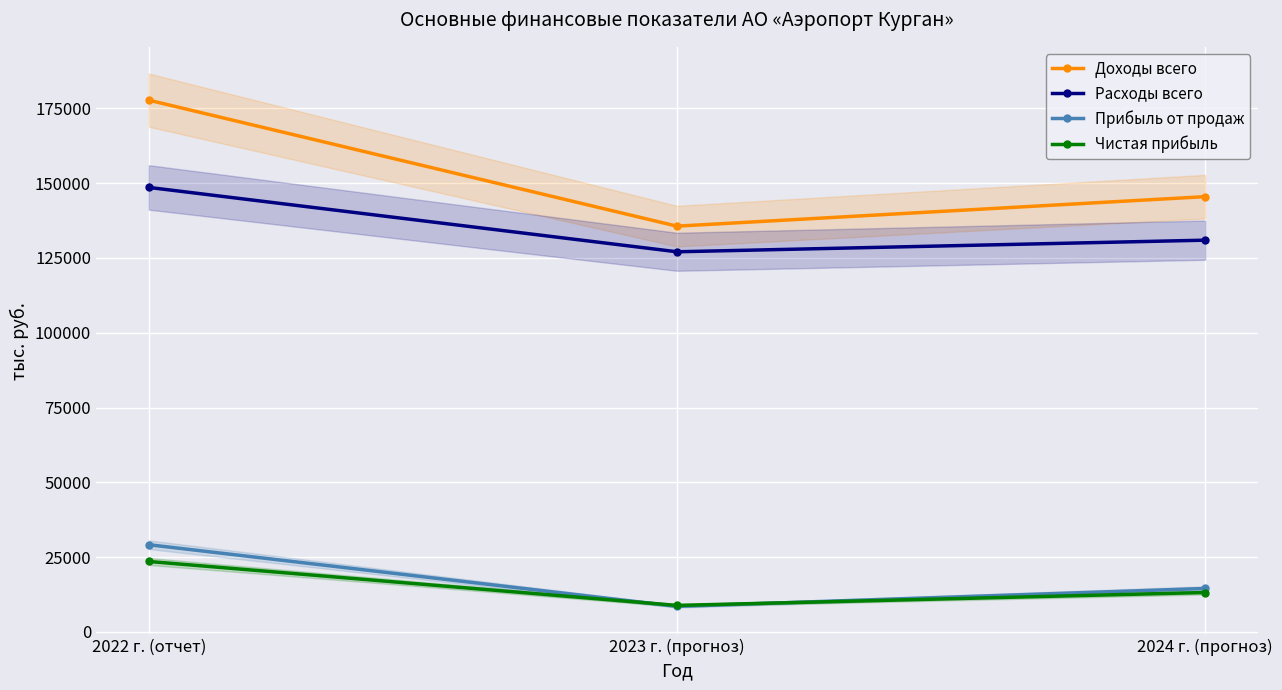

At which category is the sum across all series the highest?

2022 г. (отчет)